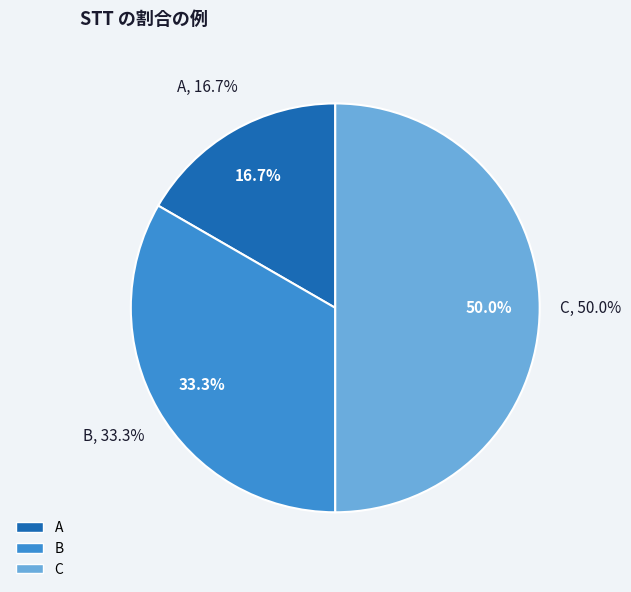

How many slices are in this pie chart?

3